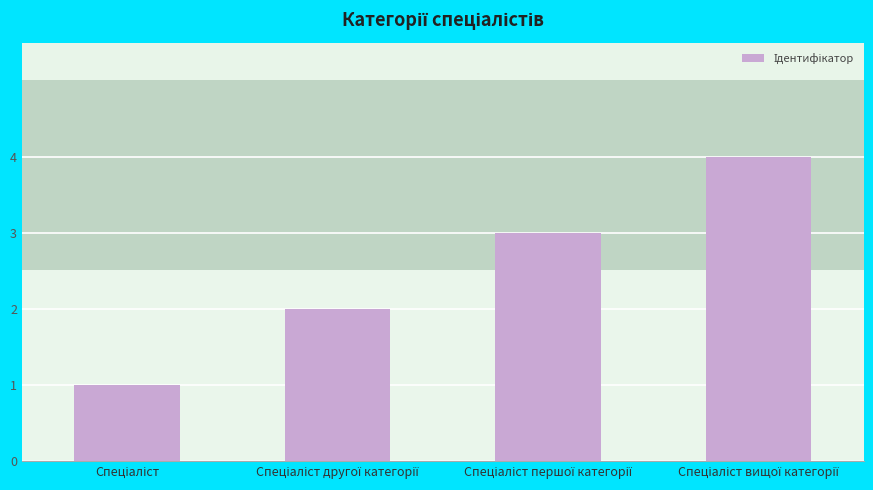

What is the average value?

2